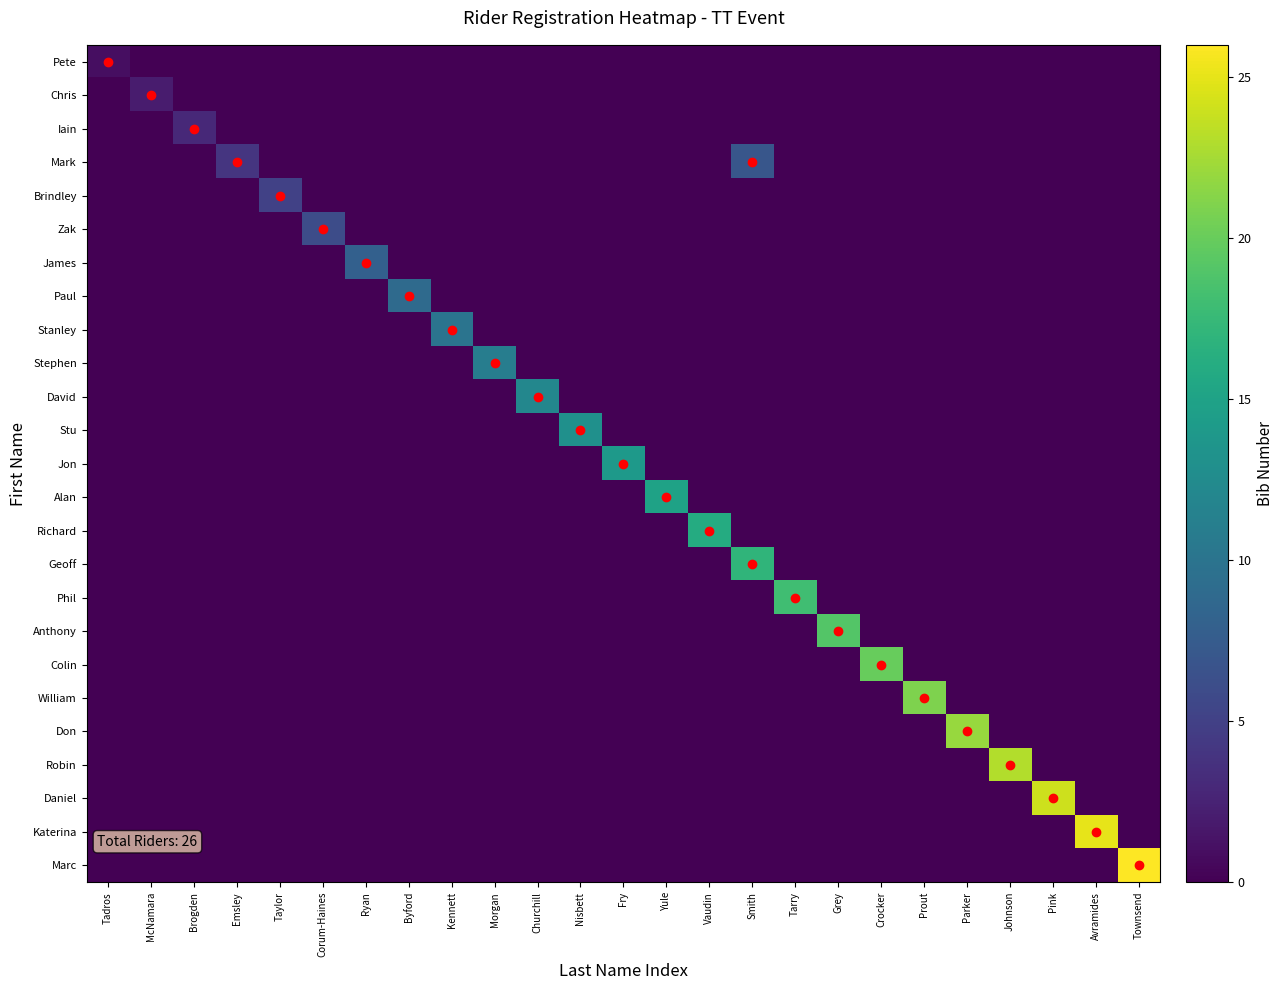

Reading right to left, list all the values displayed in this chart.

Pete: Townsend=0	Avramides=0	Pink=0	Johnson=0	Parker=0	Prout=0	Crocker=0	Grey=0	Tarry=0	Smith=0	Vaudin=0	Yule=0	Fry=0	Nisbett=0	Churchill=0	Morgan=0	Kennett=0	Byford=0	Ryan=0	Corum-Haines=0	Taylor=0	Emsley=0	Brogden=0	McNamara=0	Tadros=1
Chris: Townsend=0	Avramides=0	Pink=0	Johnson=0	Parker=0	Prout=0	Crocker=0	Grey=0	Tarry=0	Smith=0	Vaudin=0	Yule=0	Fry=0	Nisbett=0	Churchill=0	Morgan=0	Kennett=0	Byford=0	Ryan=0	Corum-Haines=0	Taylor=0	Emsley=0	Brogden=0	McNamara=2	Tadros=0
Iain: Townsend=0	Avramides=0	Pink=0	Johnson=0	Parker=0	Prout=0	Crocker=0	Grey=0	Tarry=0	Smith=0	Vaudin=0	Yule=0	Fry=0	Nisbett=0	Churchill=0	Morgan=0	Kennett=0	Byford=0	Ryan=0	Corum-Haines=0	Taylor=0	Emsley=0	Brogden=3	McNamara=0	Tadros=0
Mark: Townsend=0	Avramides=0	Pink=0	Johnson=0	Parker=0	Prout=0	Crocker=0	Grey=0	Tarry=0	Smith=7	Vaudin=0	Yule=0	Fry=0	Nisbett=0	Churchill=0	Morgan=0	Kennett=0	Byford=0	Ryan=0	Corum-Haines=0	Taylor=0	Emsley=4	Brogden=0	McNamara=0	Tadros=0
Brindley: Townsend=0	Avramides=0	Pink=0	Johnson=0	Parker=0	Prout=0	Crocker=0	Grey=0	Tarry=0	Smith=0	Vaudin=0	Yule=0	Fry=0	Nisbett=0	Churchill=0	Morgan=0	Kennett=0	Byford=0	Ryan=0	Corum-Haines=0	Taylor=5	Emsley=0	Brogden=0	McNamara=0	Tadros=0
Zak: Townsend=0	Avramides=0	Pink=0	Johnson=0	Parker=0	Prout=0	Crocker=0	Grey=0	Tarry=0	Smith=0	Vaudin=0	Yule=0	Fry=0	Nisbett=0	Churchill=0	Morgan=0	Kennett=0	Byford=0	Ryan=0	Corum-Haines=6	Taylor=0	Emsley=0	Brogden=0	McNamara=0	Tadros=0
James: Townsend=0	Avramides=0	Pink=0	Johnson=0	Parker=0	Prout=0	Crocker=0	Grey=0	Tarry=0	Smith=0	Vaudin=0	Yule=0	Fry=0	Nisbett=0	Churchill=0	Morgan=0	Kennett=0	Byford=0	Ryan=8	Corum-Haines=0	Taylor=0	Emsley=0	Brogden=0	McNamara=0	Tadros=0
Paul: Townsend=0	Avramides=0	Pink=0	Johnson=0	Parker=0	Prout=0	Crocker=0	Grey=0	Tarry=0	Smith=0	Vaudin=0	Yule=0	Fry=0	Nisbett=0	Churchill=0	Morgan=0	Kennett=0	Byford=9	Ryan=0	Corum-Haines=0	Taylor=0	Emsley=0	Brogden=0	McNamara=0	Tadros=0
Stanley: Townsend=0	Avramides=0	Pink=0	Johnson=0	Parker=0	Prout=0	Crocker=0	Grey=0	Tarry=0	Smith=0	Vaudin=0	Yule=0	Fry=0	Nisbett=0	Churchill=0	Morgan=0	Kennett=10	Byford=0	Ryan=0	Corum-Haines=0	Taylor=0	Emsley=0	Brogden=0	McNamara=0	Tadros=0
Stephen: Townsend=0	Avramides=0	Pink=0	Johnson=0	Parker=0	Prout=0	Crocker=0	Grey=0	Tarry=0	Smith=0	Vaudin=0	Yule=0	Fry=0	Nisbett=0	Churchill=0	Morgan=11	Kennett=0	Byford=0	Ryan=0	Corum-Haines=0	Taylor=0	Emsley=0	Brogden=0	McNamara=0	Tadros=0
David: Townsend=0	Avramides=0	Pink=0	Johnson=0	Parker=0	Prout=0	Crocker=0	Grey=0	Tarry=0	Smith=0	Vaudin=0	Yule=0	Fry=0	Nisbett=0	Churchill=12	Morgan=0	Kennett=0	Byford=0	Ryan=0	Corum-Haines=0	Taylor=0	Emsley=0	Brogden=0	McNamara=0	Tadros=0
Stu: Townsend=0	Avramides=0	Pink=0	Johnson=0	Parker=0	Prout=0	Crocker=0	Grey=0	Tarry=0	Smith=0	Vaudin=0	Yule=0	Fry=0	Nisbett=13	Churchill=0	Morgan=0	Kennett=0	Byford=0	Ryan=0	Corum-Haines=0	Taylor=0	Emsley=0	Brogden=0	McNamara=0	Tadros=0
Jon: Townsend=0	Avramides=0	Pink=0	Johnson=0	Parker=0	Prout=0	Crocker=0	Grey=0	Tarry=0	Smith=0	Vaudin=0	Yule=0	Fry=14	Nisbett=0	Churchill=0	Morgan=0	Kennett=0	Byford=0	Ryan=0	Corum-Haines=0	Taylor=0	Emsley=0	Brogden=0	McNamara=0	Tadros=0
Alan: Townsend=0	Avramides=0	Pink=0	Johnson=0	Parker=0	Prout=0	Crocker=0	Grey=0	Tarry=0	Smith=0	Vaudin=0	Yule=15	Fry=0	Nisbett=0	Churchill=0	Morgan=0	Kennett=0	Byford=0	Ryan=0	Corum-Haines=0	Taylor=0	Emsley=0	Brogden=0	McNamara=0	Tadros=0
Richard: Townsend=0	Avramides=0	Pink=0	Johnson=0	Parker=0	Prout=0	Crocker=0	Grey=0	Tarry=0	Smith=0	Vaudin=16	Yule=0	Fry=0	Nisbett=0	Churchill=0	Morgan=0	Kennett=0	Byford=0	Ryan=0	Corum-Haines=0	Taylor=0	Emsley=0	Brogden=0	McNamara=0	Tadros=0
Geoff: Townsend=0	Avramides=0	Pink=0	Johnson=0	Parker=0	Prout=0	Crocker=0	Grey=0	Tarry=0	Smith=17	Vaudin=0	Yule=0	Fry=0	Nisbett=0	Churchill=0	Morgan=0	Kennett=0	Byford=0	Ryan=0	Corum-Haines=0	Taylor=0	Emsley=0	Brogden=0	McNamara=0	Tadros=0
Phil: Townsend=0	Avramides=0	Pink=0	Johnson=0	Parker=0	Prout=0	Crocker=0	Grey=0	Tarry=18	Smith=0	Vaudin=0	Yule=0	Fry=0	Nisbett=0	Churchill=0	Morgan=0	Kennett=0	Byford=0	Ryan=0	Corum-Haines=0	Taylor=0	Emsley=0	Brogden=0	McNamara=0	Tadros=0
Anthony: Townsend=0	Avramides=0	Pink=0	Johnson=0	Parker=0	Prout=0	Crocker=0	Grey=19	Tarry=0	Smith=0	Vaudin=0	Yule=0	Fry=0	Nisbett=0	Churchill=0	Morgan=0	Kennett=0	Byford=0	Ryan=0	Corum-Haines=0	Taylor=0	Emsley=0	Brogden=0	McNamara=0	Tadros=0
Colin: Townsend=0	Avramides=0	Pink=0	Johnson=0	Parker=0	Prout=0	Crocker=20	Grey=0	Tarry=0	Smith=0	Vaudin=0	Yule=0	Fry=0	Nisbett=0	Churchill=0	Morgan=0	Kennett=0	Byford=0	Ryan=0	Corum-Haines=0	Taylor=0	Emsley=0	Brogden=0	McNamara=0	Tadros=0
William: Townsend=0	Avramides=0	Pink=0	Johnson=0	Parker=0	Prout=21	Crocker=0	Grey=0	Tarry=0	Smith=0	Vaudin=0	Yule=0	Fry=0	Nisbett=0	Churchill=0	Morgan=0	Kennett=0	Byford=0	Ryan=0	Corum-Haines=0	Taylor=0	Emsley=0	Brogden=0	McNamara=0	Tadros=0
Don: Townsend=0	Avramides=0	Pink=0	Johnson=0	Parker=22	Prout=0	Crocker=0	Grey=0	Tarry=0	Smith=0	Vaudin=0	Yule=0	Fry=0	Nisbett=0	Churchill=0	Morgan=0	Kennett=0	Byford=0	Ryan=0	Corum-Haines=0	Taylor=0	Emsley=0	Brogden=0	McNamara=0	Tadros=0
Robin: Townsend=0	Avramides=0	Pink=0	Johnson=23	Parker=0	Prout=0	Crocker=0	Grey=0	Tarry=0	Smith=0	Vaudin=0	Yule=0	Fry=0	Nisbett=0	Churchill=0	Morgan=0	Kennett=0	Byford=0	Ryan=0	Corum-Haines=0	Taylor=0	Emsley=0	Brogden=0	McNamara=0	Tadros=0
Daniel: Townsend=0	Avramides=0	Pink=24	Johnson=0	Parker=0	Prout=0	Crocker=0	Grey=0	Tarry=0	Smith=0	Vaudin=0	Yule=0	Fry=0	Nisbett=0	Churchill=0	Morgan=0	Kennett=0	Byford=0	Ryan=0	Corum-Haines=0	Taylor=0	Emsley=0	Brogden=0	McNamara=0	Tadros=0
Katerina: Townsend=0	Avramides=25	Pink=0	Johnson=0	Parker=0	Prout=0	Crocker=0	Grey=0	Tarry=0	Smith=0	Vaudin=0	Yule=0	Fry=0	Nisbett=0	Churchill=0	Morgan=0	Kennett=0	Byford=0	Ryan=0	Corum-Haines=0	Taylor=0	Emsley=0	Brogden=0	McNamara=0	Tadros=0
Marc: Townsend=26	Avramides=0	Pink=0	Johnson=0	Parker=0	Prout=0	Crocker=0	Grey=0	Tarry=0	Smith=0	Vaudin=0	Yule=0	Fry=0	Nisbett=0	Churchill=0	Morgan=0	Kennett=0	Byford=0	Ryan=0	Corum-Haines=0	Taylor=0	Emsley=0	Brogden=0	McNamara=0	Tadros=0